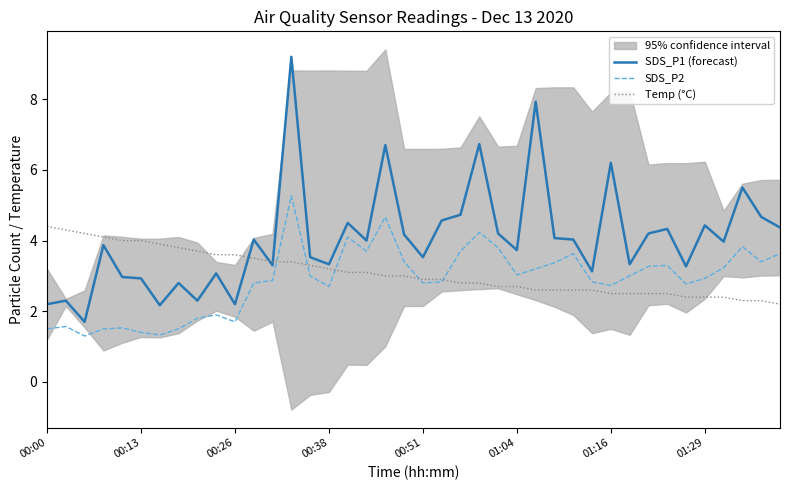

What is the lowest value of the SDS_P1 (forecast) series?

1.7